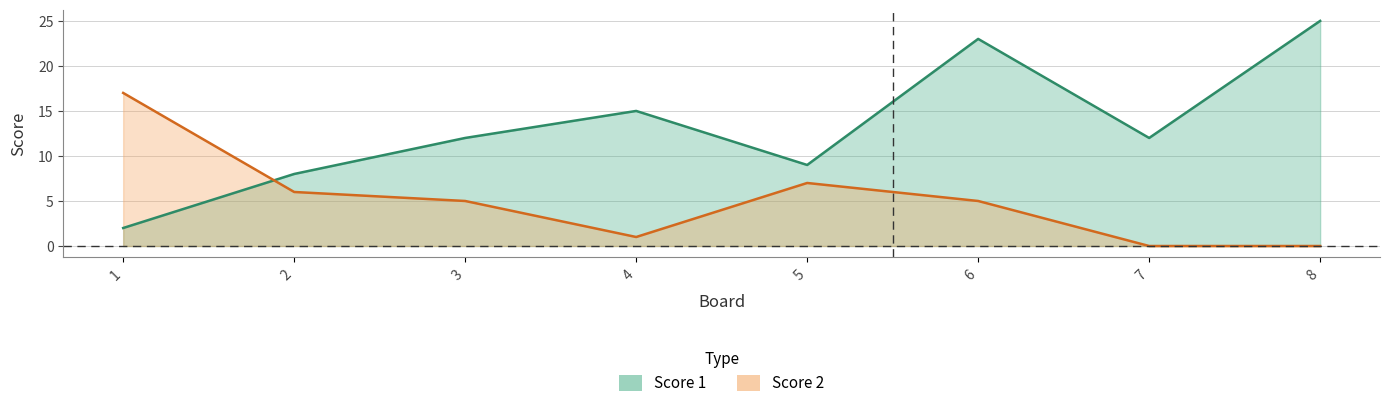

Does the chart have visible grid lines?

Yes